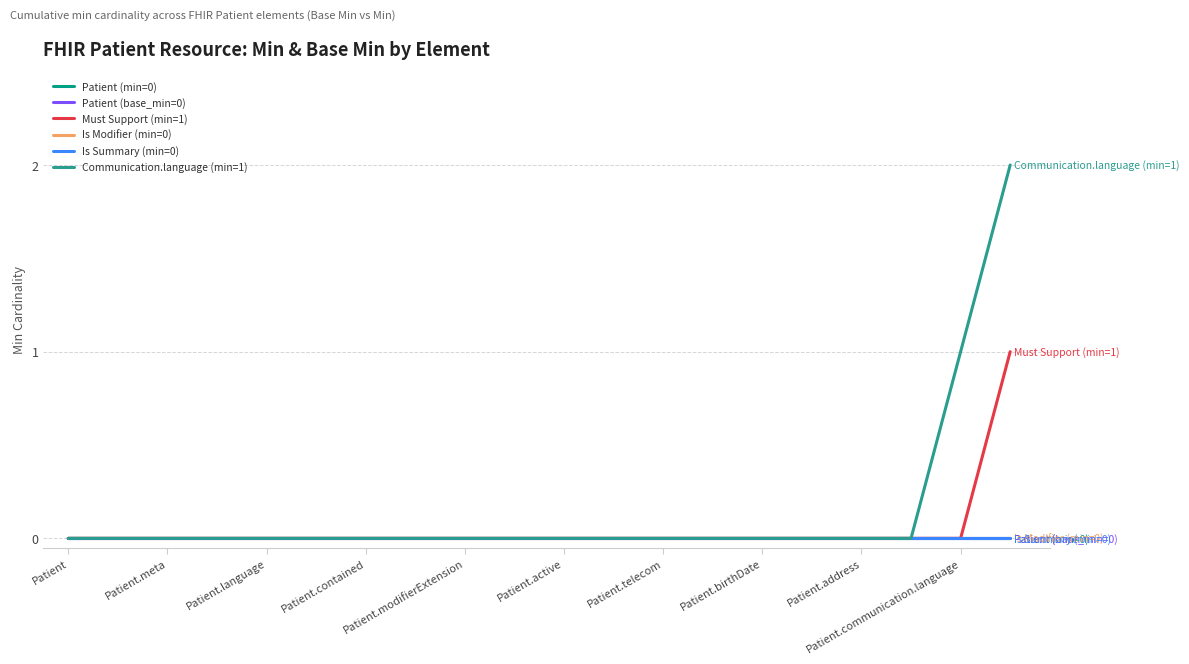

Reading right to left, transcribe all the data shown in this chart.

Patient (min=0): 0	0	0	0	0	0	0	0	0	0	0	0	0	0	0	0	0	0	0	0
Patient (base_min=0): 0	0	0	0	0	0	0	0	0	0	0	0	0	0	0	0	0	0	0	0
Must Support (min=1): 1	0	0	0	0	0	0	0	0	0	0	0	0	0	0	0	0	0	0	0
Is Modifier (min=0): 0	0	0	0	0	0	0	0	0	0	0	0	0	0	0	0	0	0	0	0
Is Summary (min=0): 0	0	0	0	0	0	0	0	0	0	0	0	0	0	0	0	0	0	0	0
Communication.language (min=1): 2	1	0	0	0	0	0	0	0	0	0	0	0	0	0	0	0	0	0	0